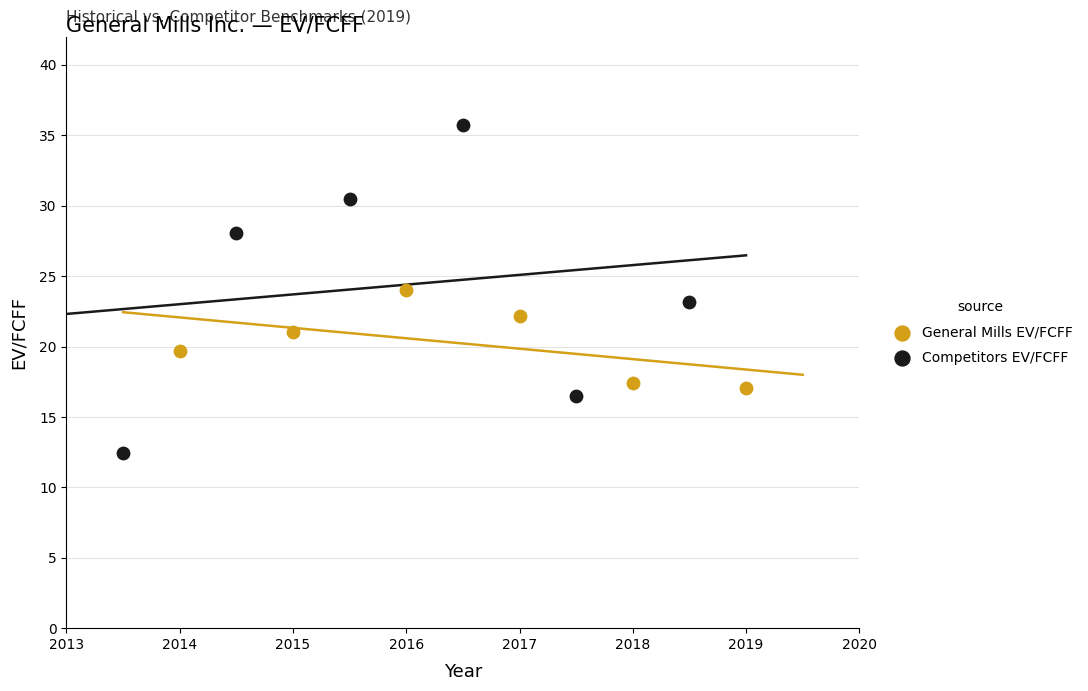

What are all the series names shown in the legend?

General Mills EV/FCFF, Competitors EV/FCFF